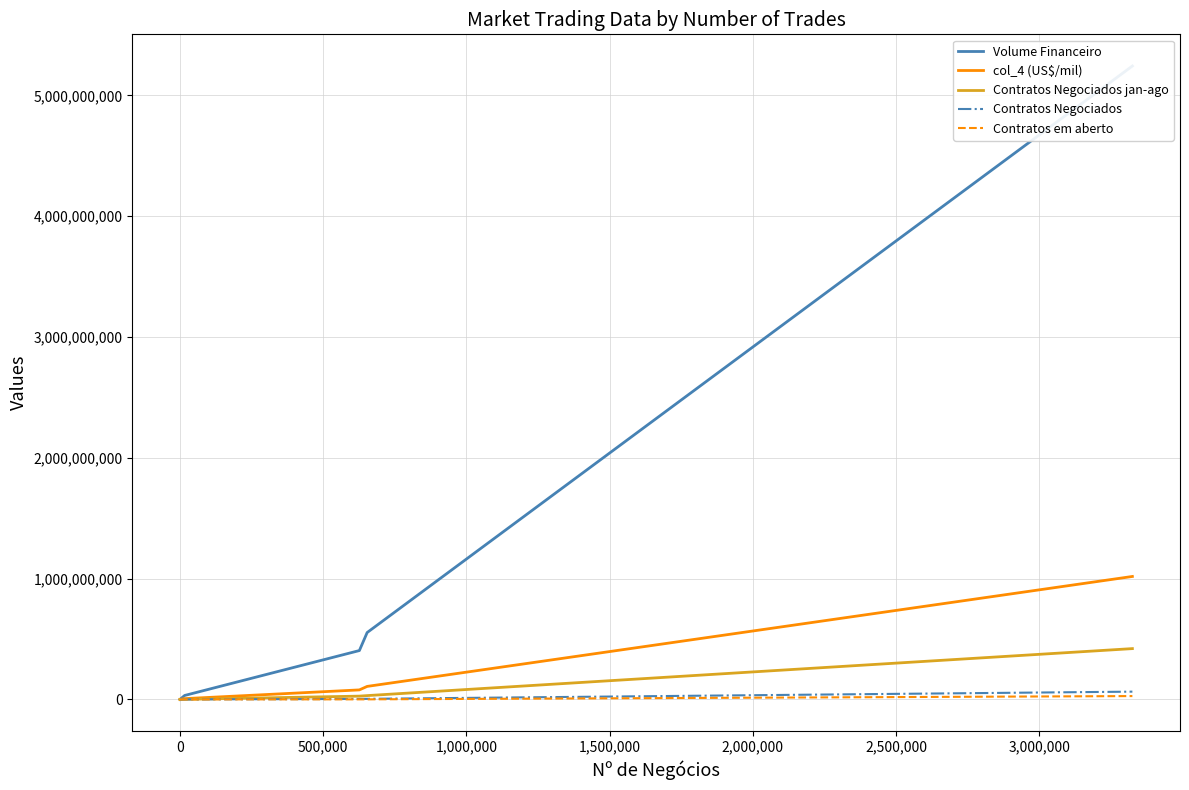

Which series has the largest total across all categories?

Volume Financeiro